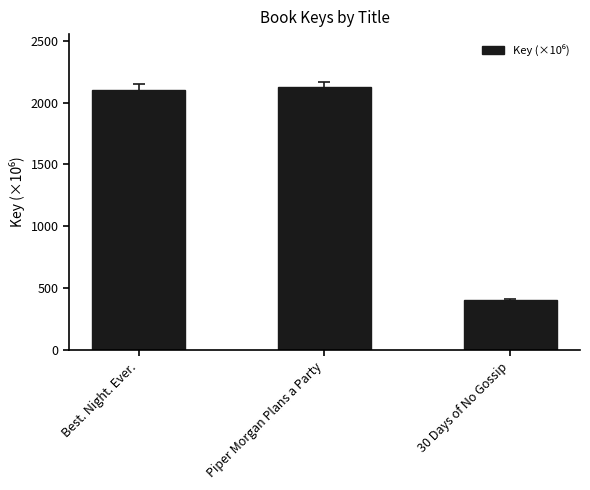

Rank the categories by value from lowest to highest.

30 Days of No Gossip, Best. Night. Ever., Piper Morgan Plans a Party